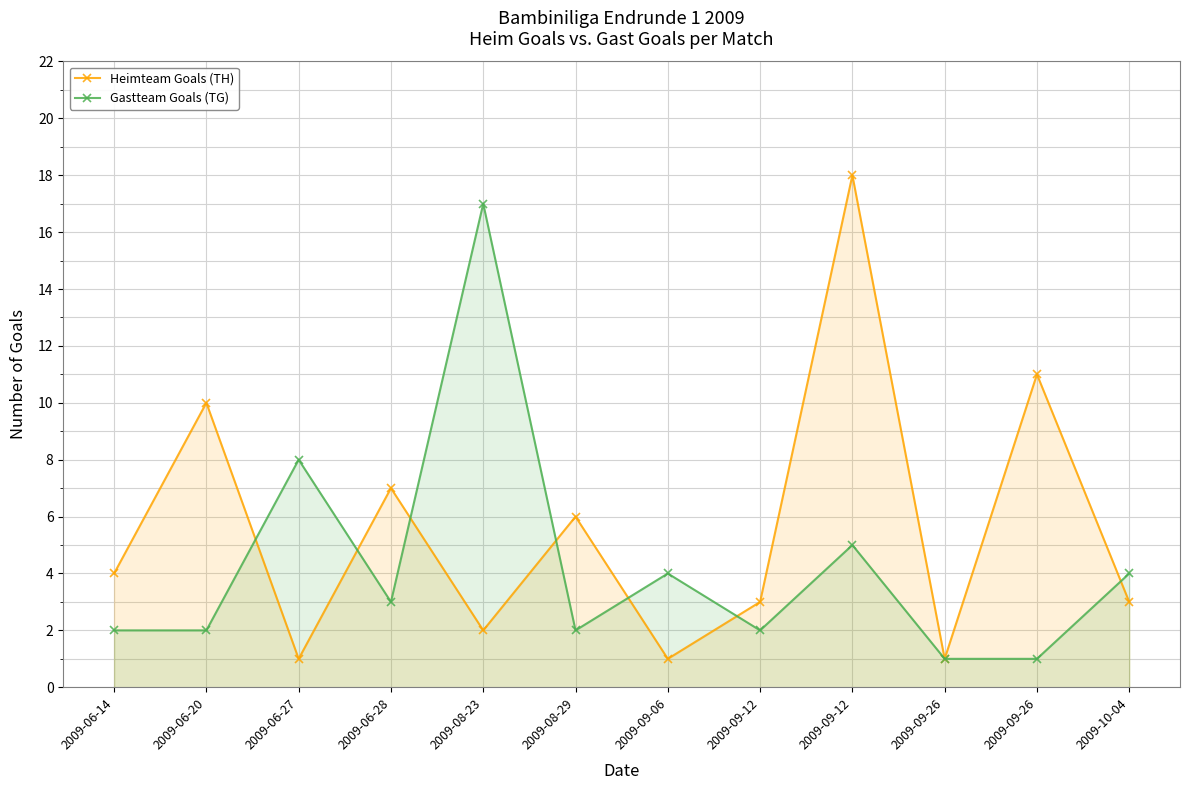

What is the spread (max minus min) of values at 2009-09-12?

1